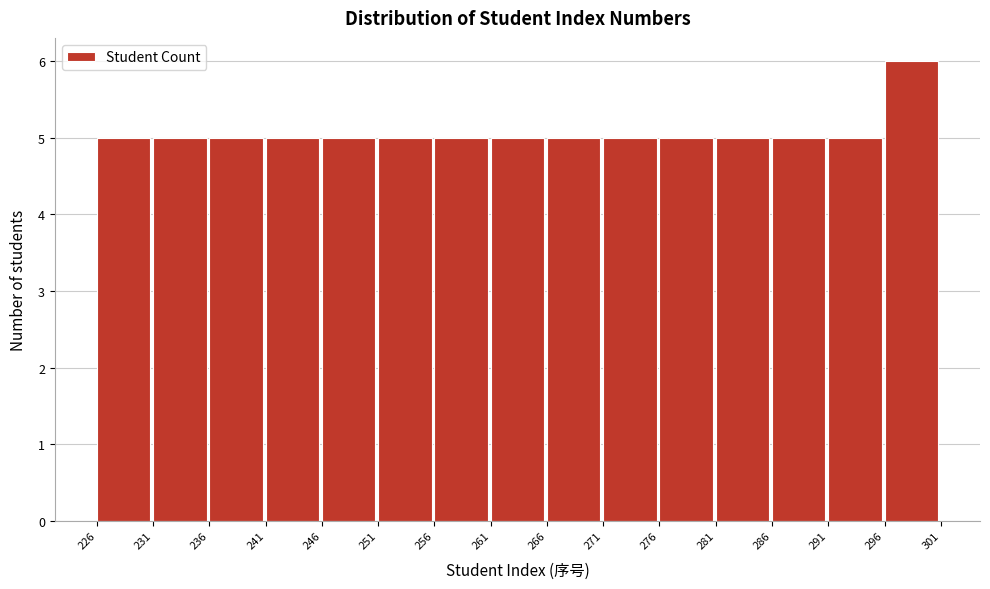

How tall is the bar that spans 261 to 266 on the x-axis? The values are not printed on the chart, so give them approximately, as read against the axis.

5